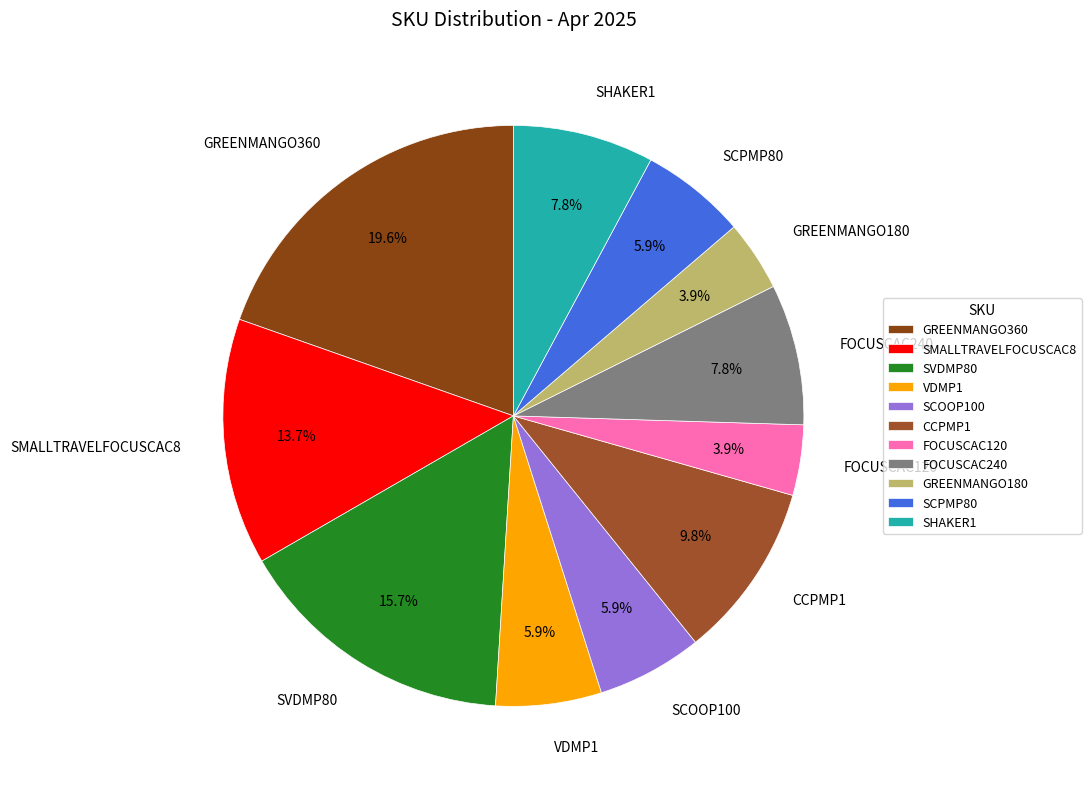

To the nearest percent, what percentage of the pie is SCOOP100?

6%